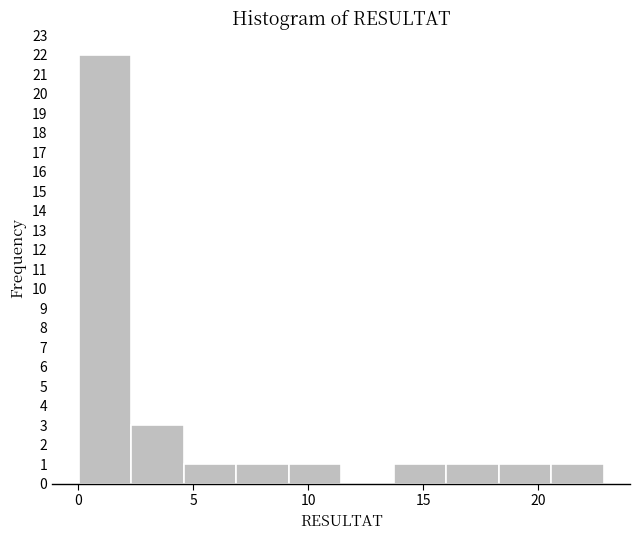

Over which range of the x-axis is the bar tallest?

0.0 to 2.5